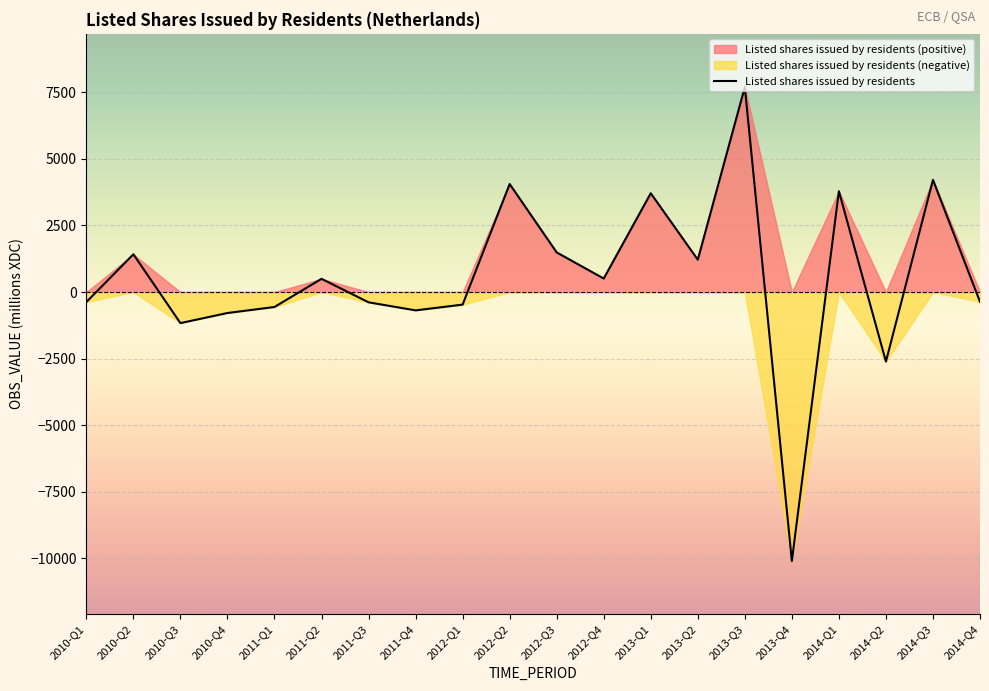

Where is the first local minimum?

2010-Q3